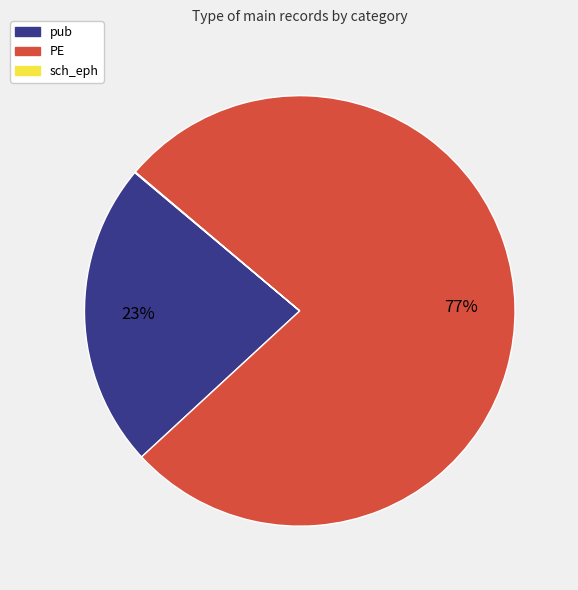

To the nearest percent, what is the combined percentage of pub and PE?

100%